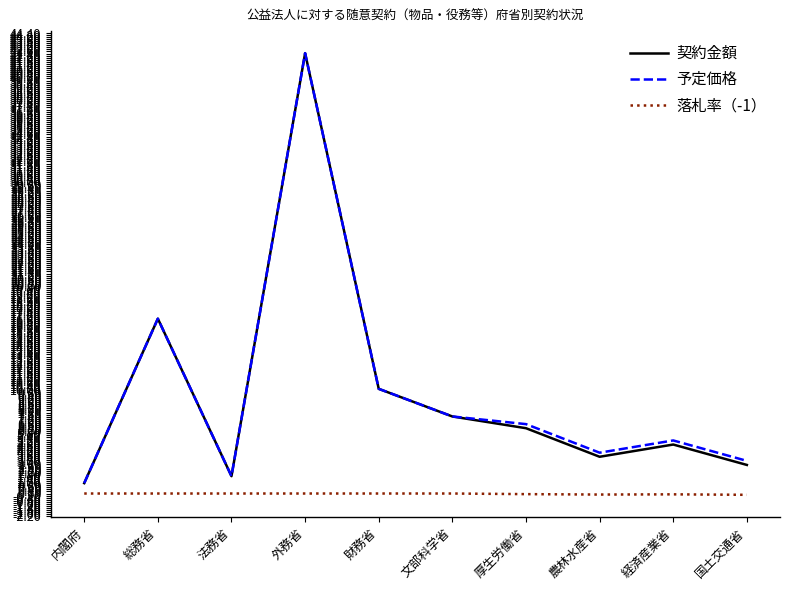

True or false: 落札率（-1） and 予定価格 intersect in this chart.

False